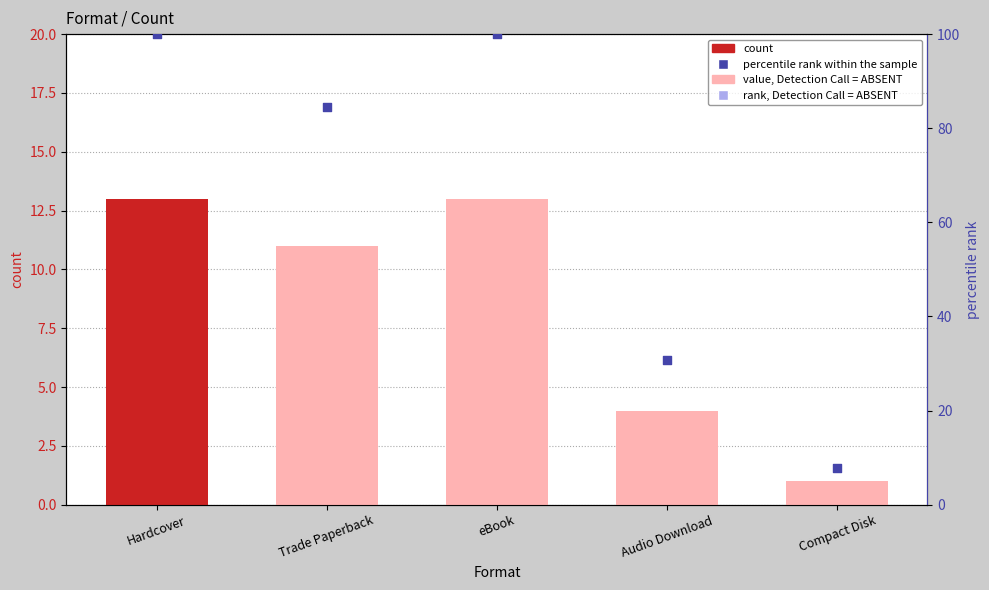

Which series has the largest total across all categories?

percentile rank within the sample